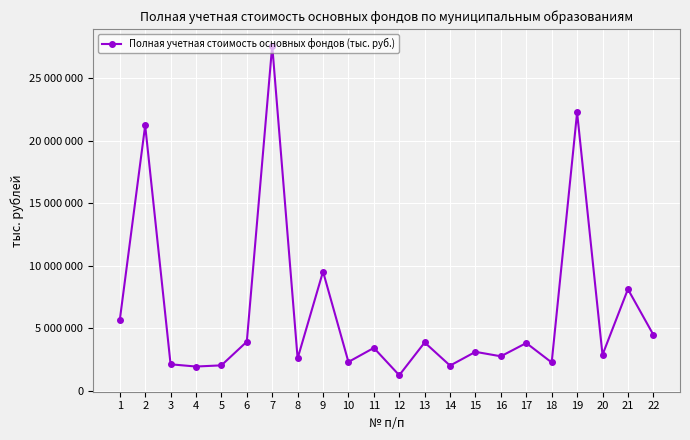

Reading right to left, transcribe all the data shown in this chart.

22=4504593	21=8137964	20=2896260	19=22253057	18=2285383	17=3838626	16=2779244	15=3134874	14=2035933	13=3884370	12=1266816	11=3449625	10=2328158	9=9546951	8=2608867	7=27599048	6=3945170	5=2056329	4=1961387	3=2140250	2=21218843	1=5657745